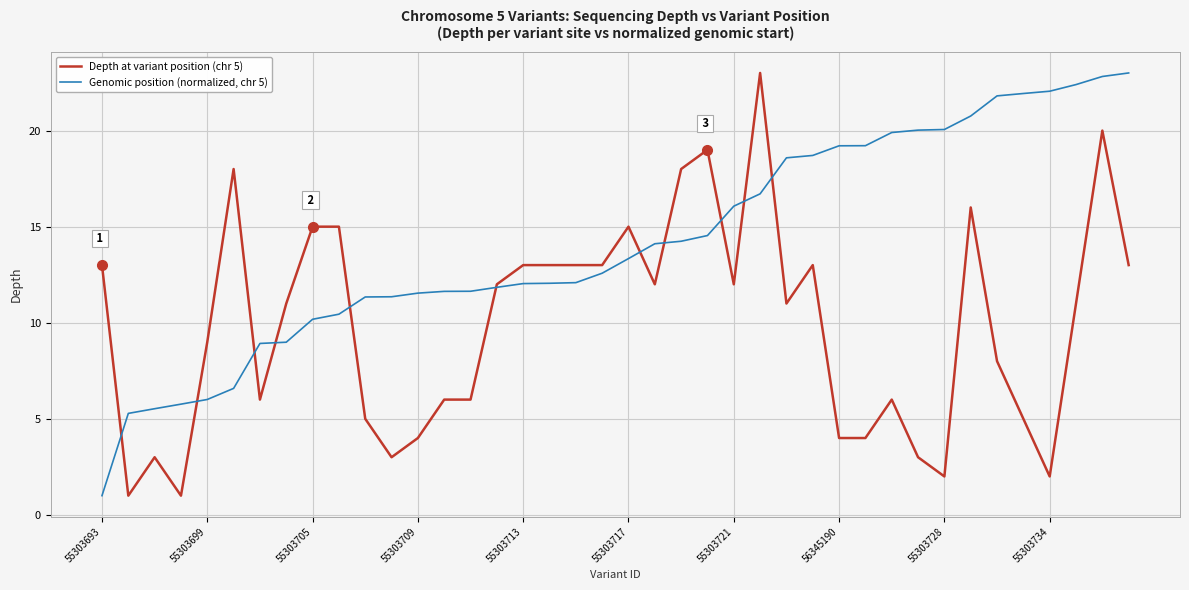

Count the number of categories in the chart.

40